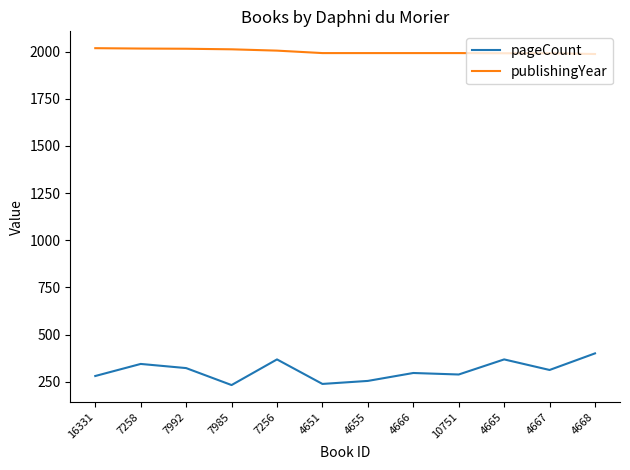

Which series has the widest spread of values?

pageCount